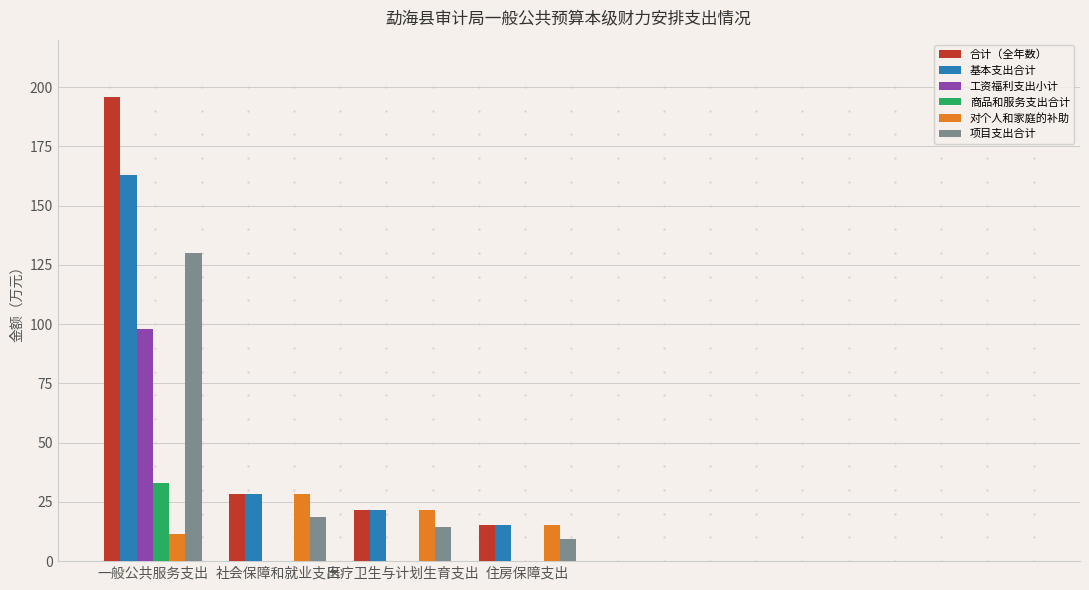

How many categories are shown in the chart?

4